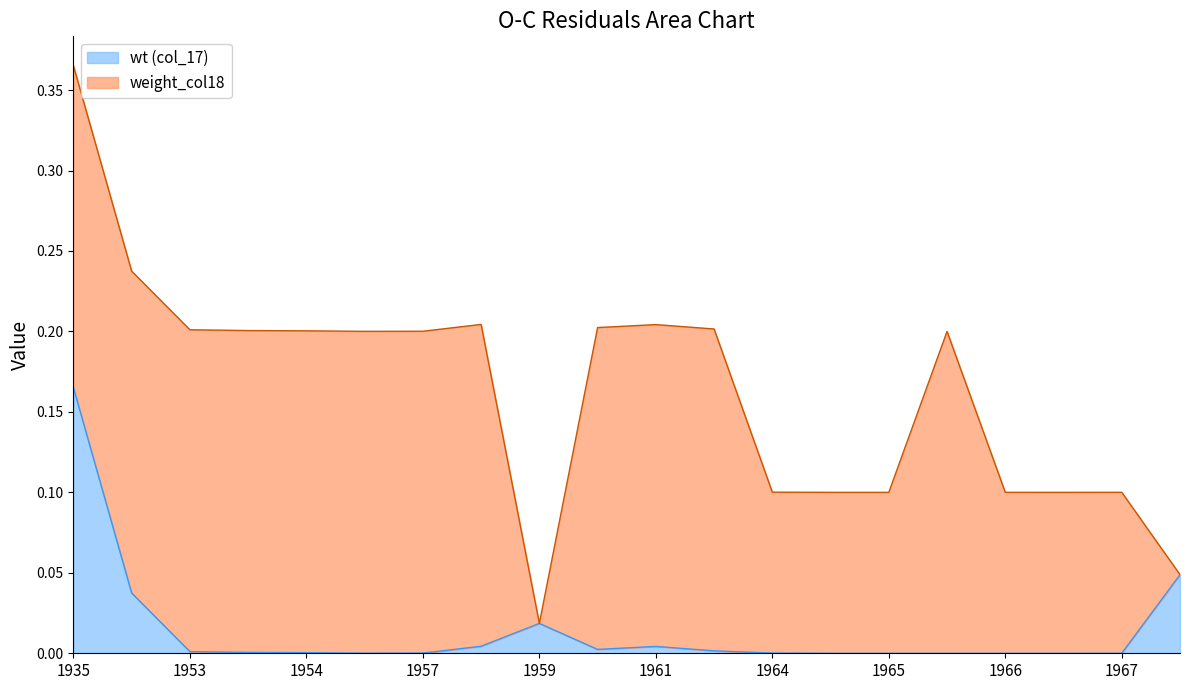

At which category does the chart reach its minimum across all series?

1966-07-12